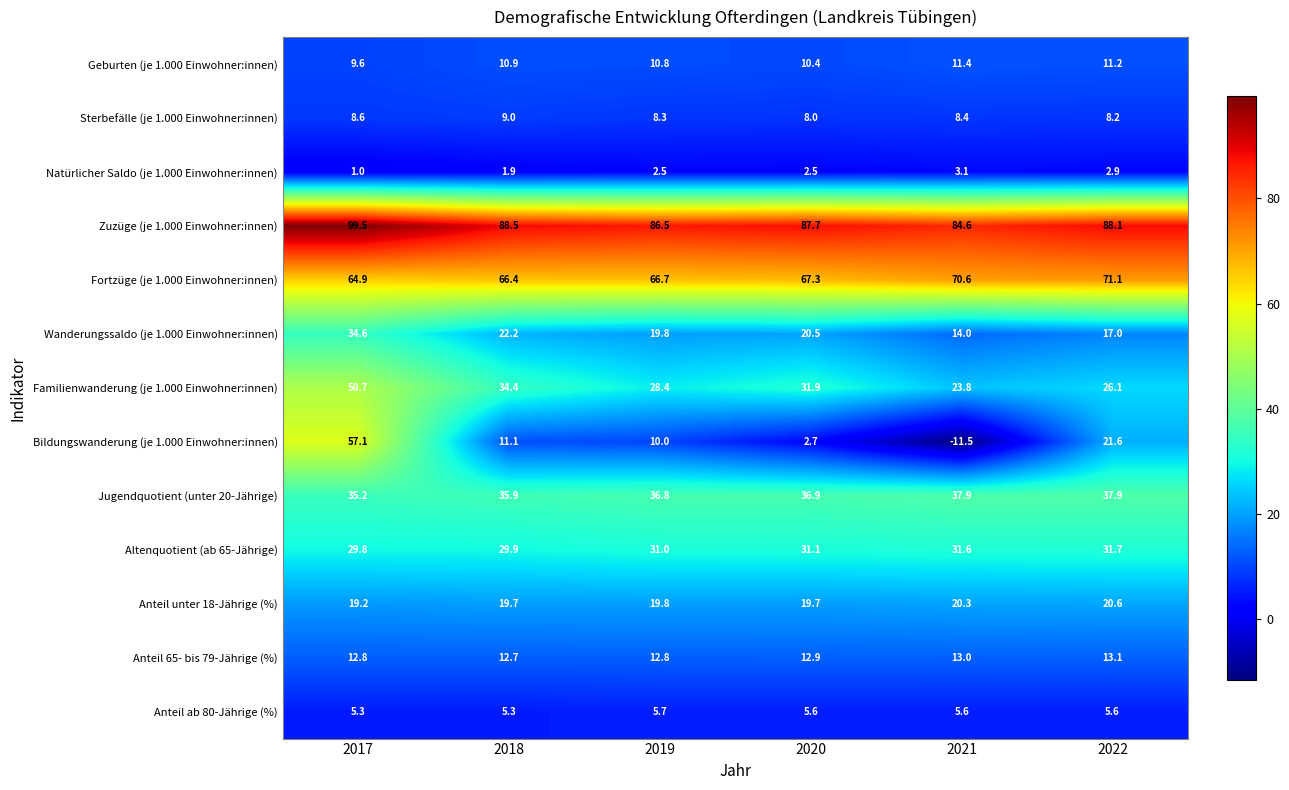

What is the highest value of the Wanderungssaldo (je 1.000 Einwohner:innen) series?

34.6